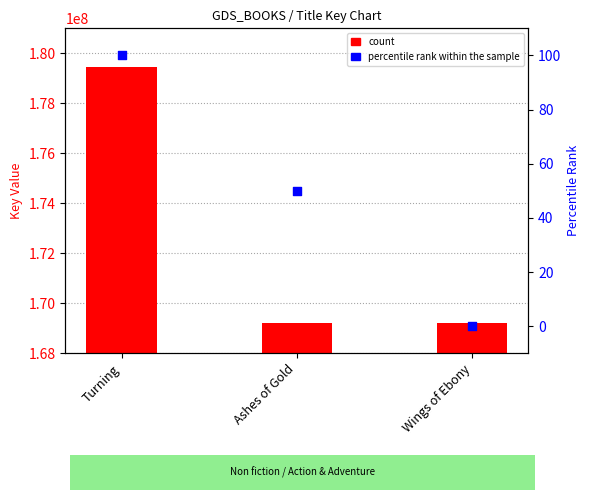

What is the total value across all series at Turning?

179456132